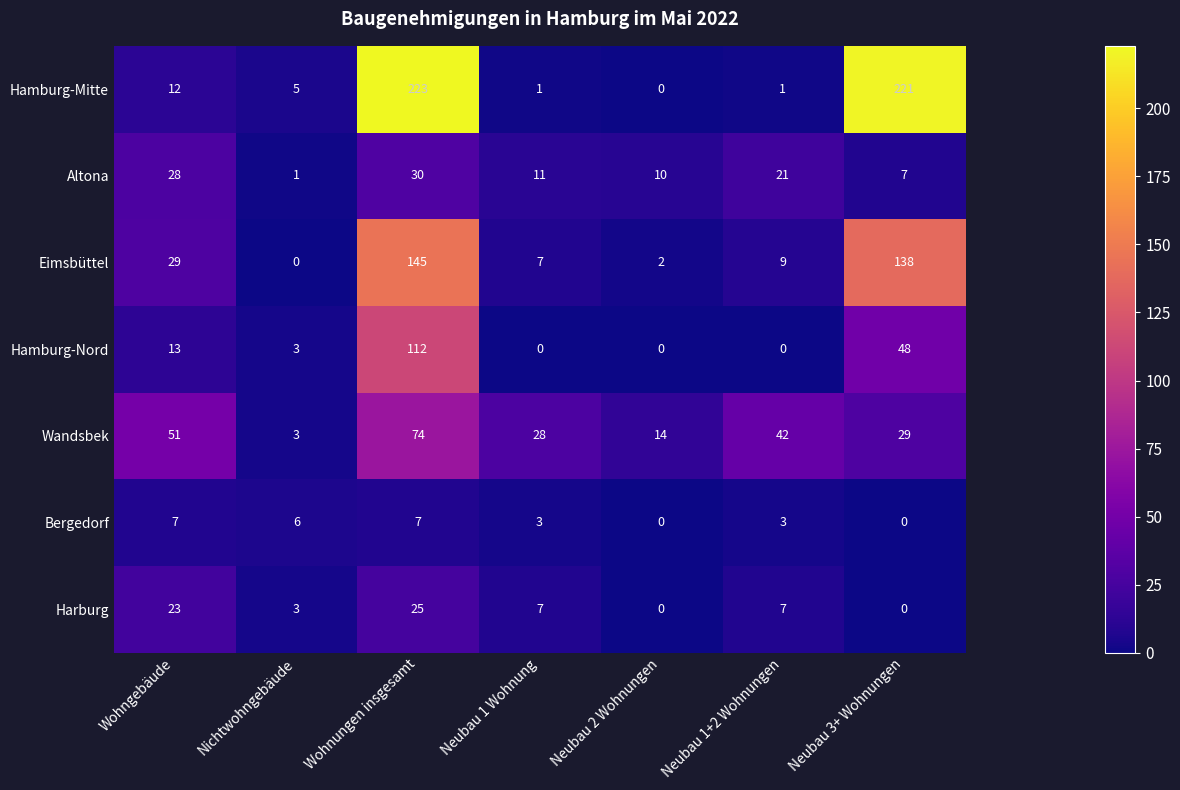

List the series in order of their peak value, highest first.

Hamburg-Mitte, Eimsbüttel, Hamburg-Nord, Wandsbek, Altona, Harburg, Bergedorf